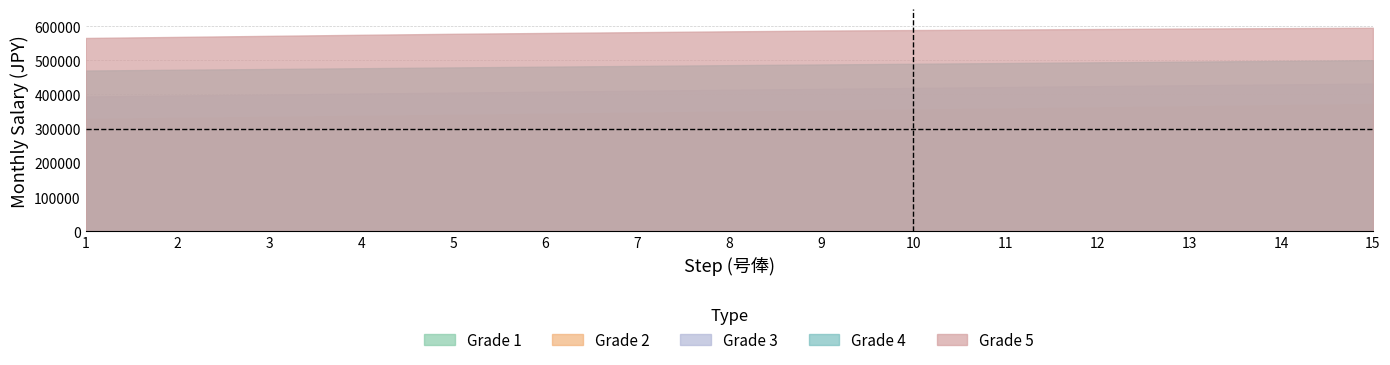

At which category is the sum across all series the highest?

15